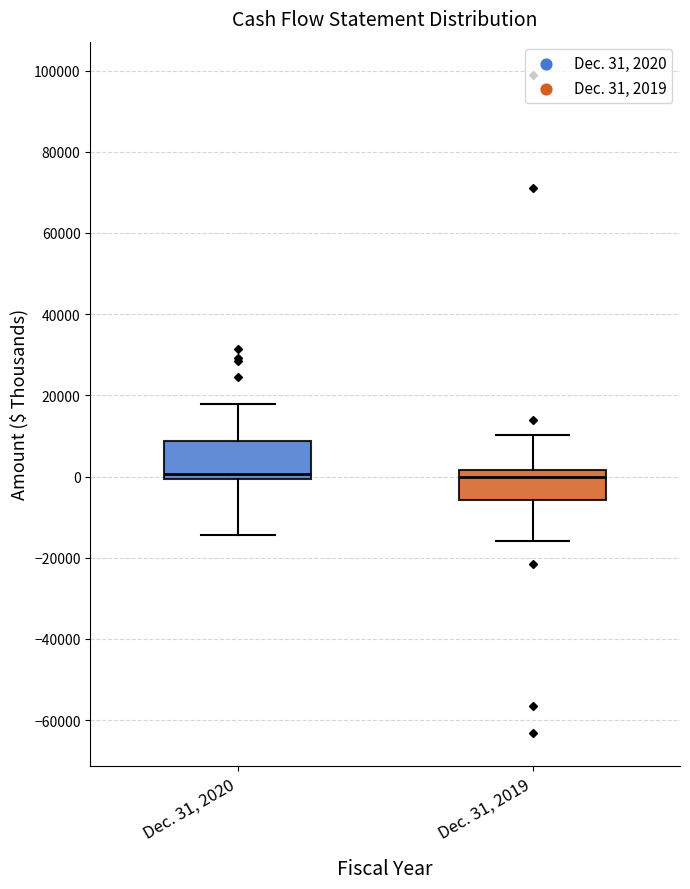

Reading left to right, read every box against the y-axis: the position of its median line, the range the box covers, and the ends of its whiskers. The values are not printed on the chart, so give them approximately, as read against the axis.

Dec. 31, 2020: median 0 (just above the box's lower edge), box 0 to 8000, whiskers -14000 to 18000
Dec. 31, 2019: median 0, box -6000 to 2000, whiskers -16000 to 10000